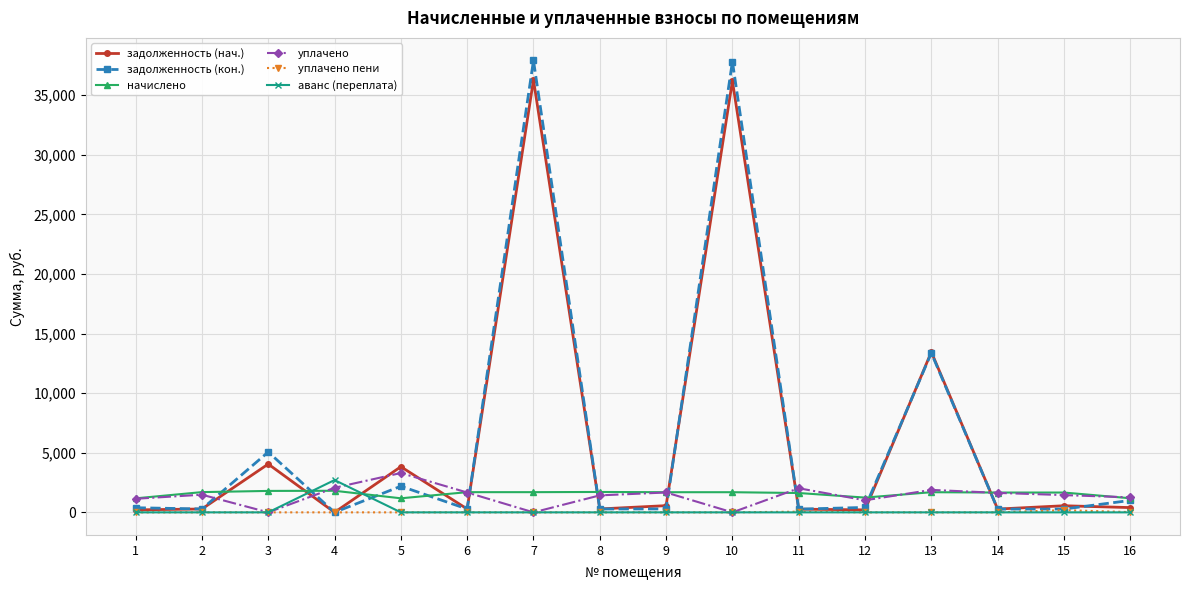

What is the difference between the highest and lowest values at 7?

37915.8